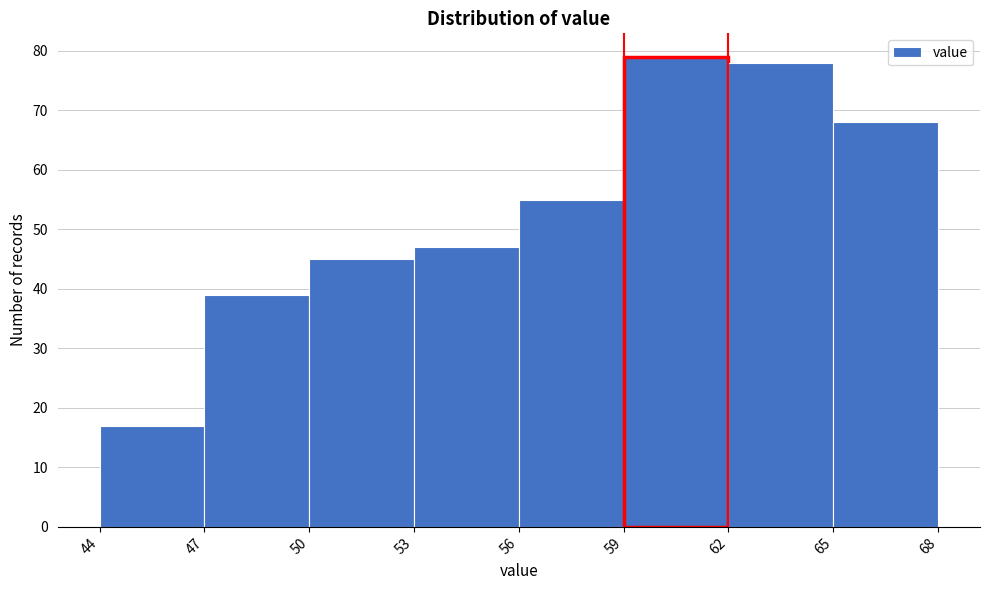

Reading left to right, list every bar in this chart as the range it spans on the x-axis followed by its height. The values are not printed on the chart, so give them approximately, as read against the axis.

44 to 47: 17
47 to 50: 39
50 to 53: 45
53 to 56: 47
56 to 59: 55
59 to 62: 79
62 to 65: 78
65 to 68: 68